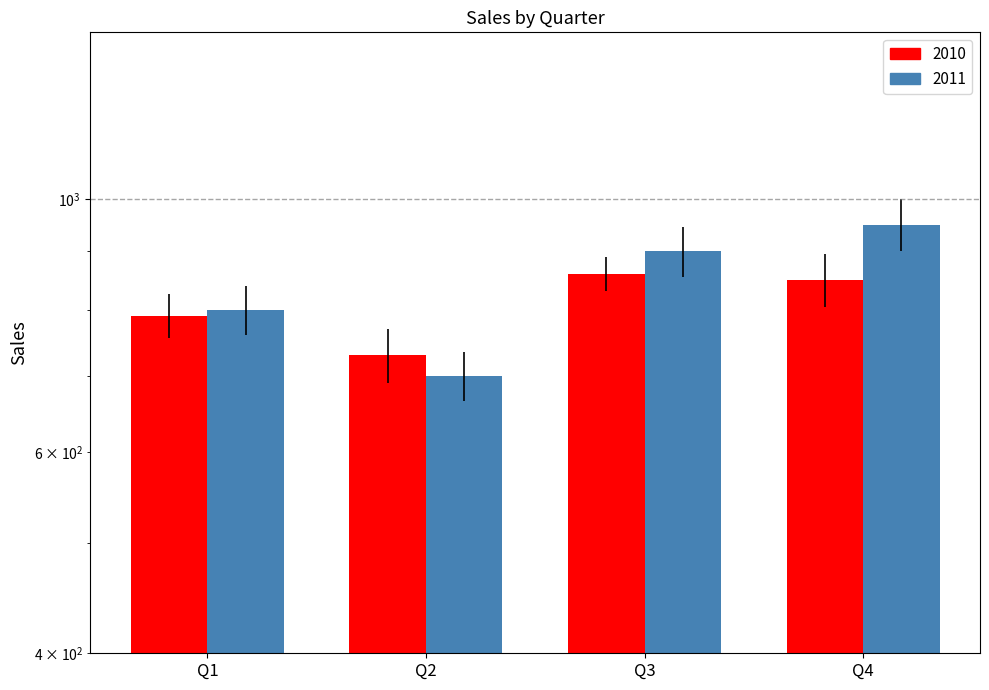

Reading left to right, what are all the values shown in this chart?

2010: Q1=790	Q2=730	Q3=860	Q4=850
2011: Q1=800	Q2=700	Q3=900	Q4=950